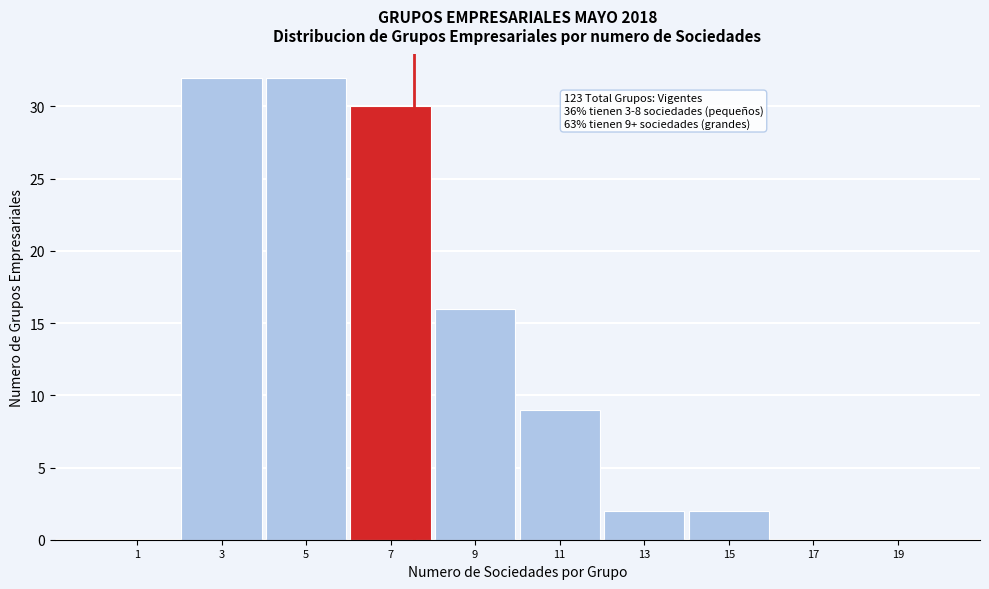

Reading left to right, list all the values displayed in this chart.

1=0	3=32	5=32	7=30	9=16	11=9	13=2	15=2	17=0	19=0